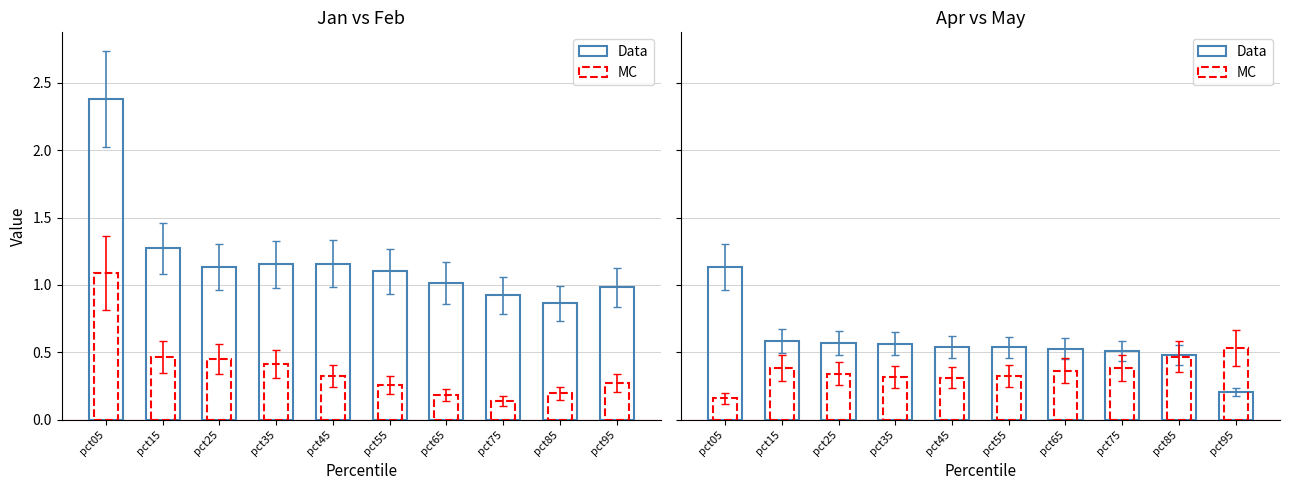

What is the total value across all series at pct75?

0.9